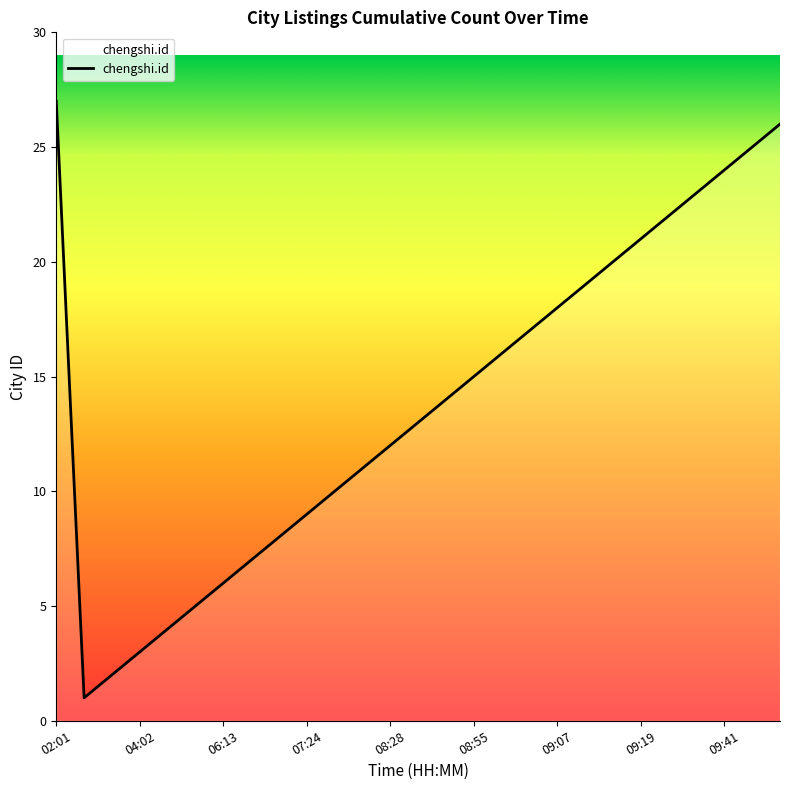

What is the greatest value displayed?

27